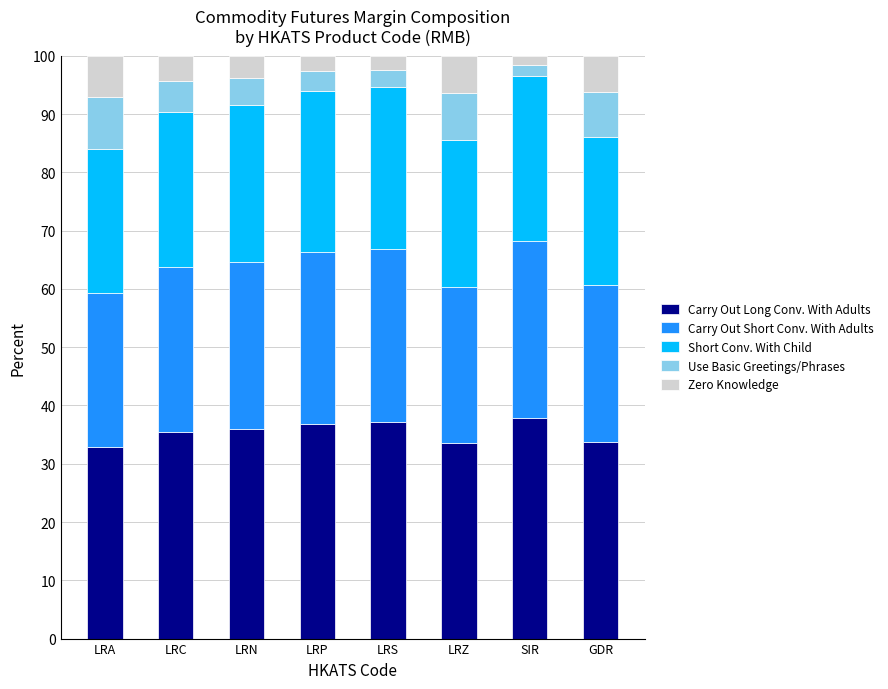

What is the total value across all series at GDR?

100.0